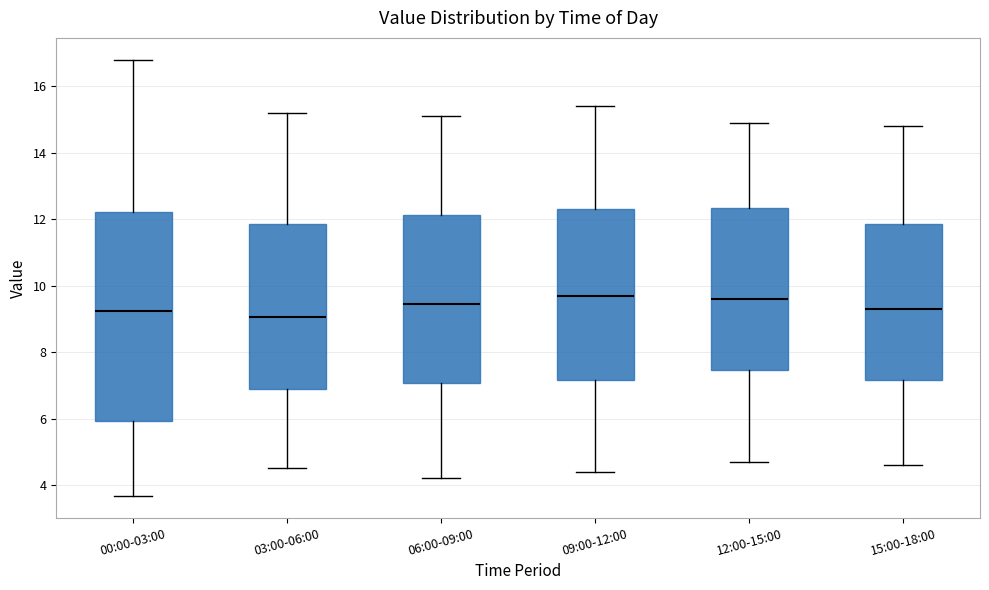

Reading left to right, read every box against the y-axis: the position of its median line, the range the box covers, and the ends of its whiskers. The values are not printed on the chart, so give them approximately, as read against the axis.

00:00-03:00: median 9.2, box 6.0 to 12.2, whiskers 3.6 to 16.8
03:00-06:00: median 9.0, box 6.8 to 11.8, whiskers 4.6 to 15.2
06:00-09:00: median 9.4, box 7.0 to 12.2, whiskers 4.2 to 15.2
09:00-12:00: median 9.8, box 7.2 to 12.4, whiskers 4.4 to 15.4
12:00-15:00: median 9.6, box 7.4 to 12.4, whiskers 4.8 to 15.0
15:00-18:00: median 9.4, box 7.2 to 11.8, whiskers 4.6 to 14.8